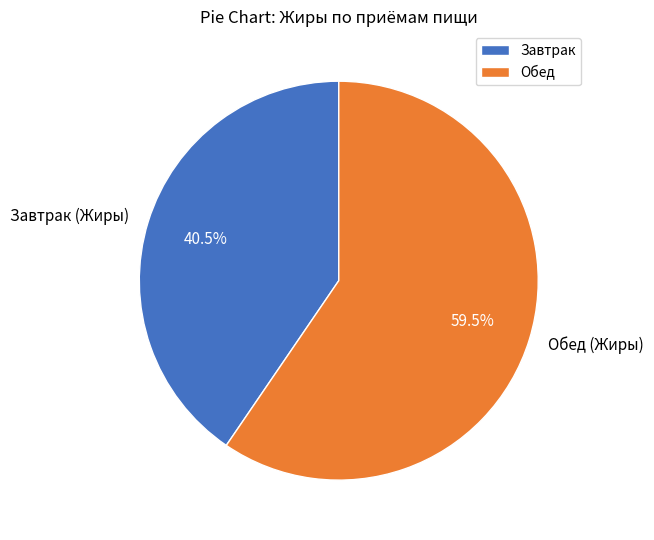

Approximately how many times larger is the value at Завтрак (Жиры) compared to Обед (Жиры)?

0.7